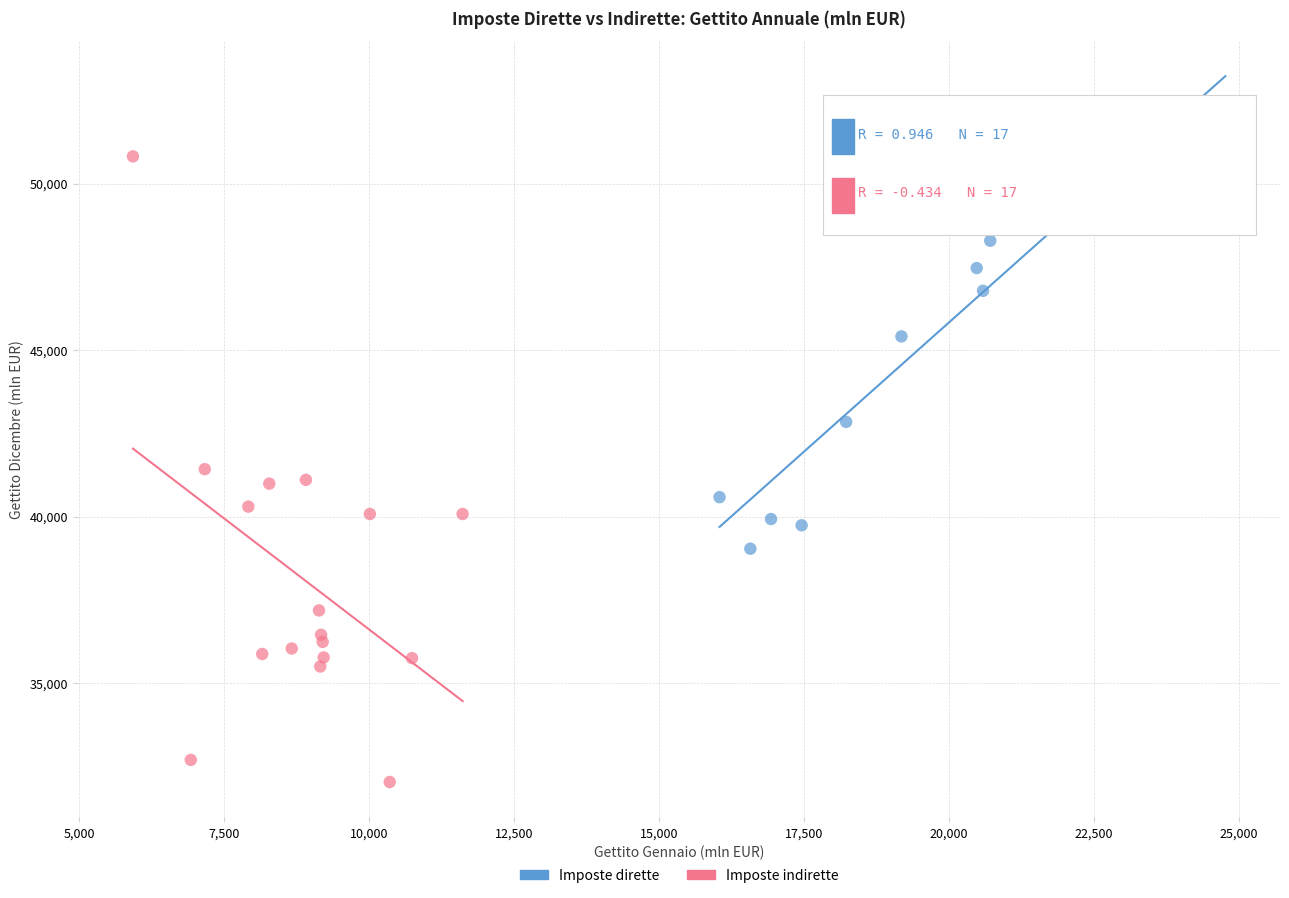

Which series has the largest Y range (max minus min)?

Imposte indirette